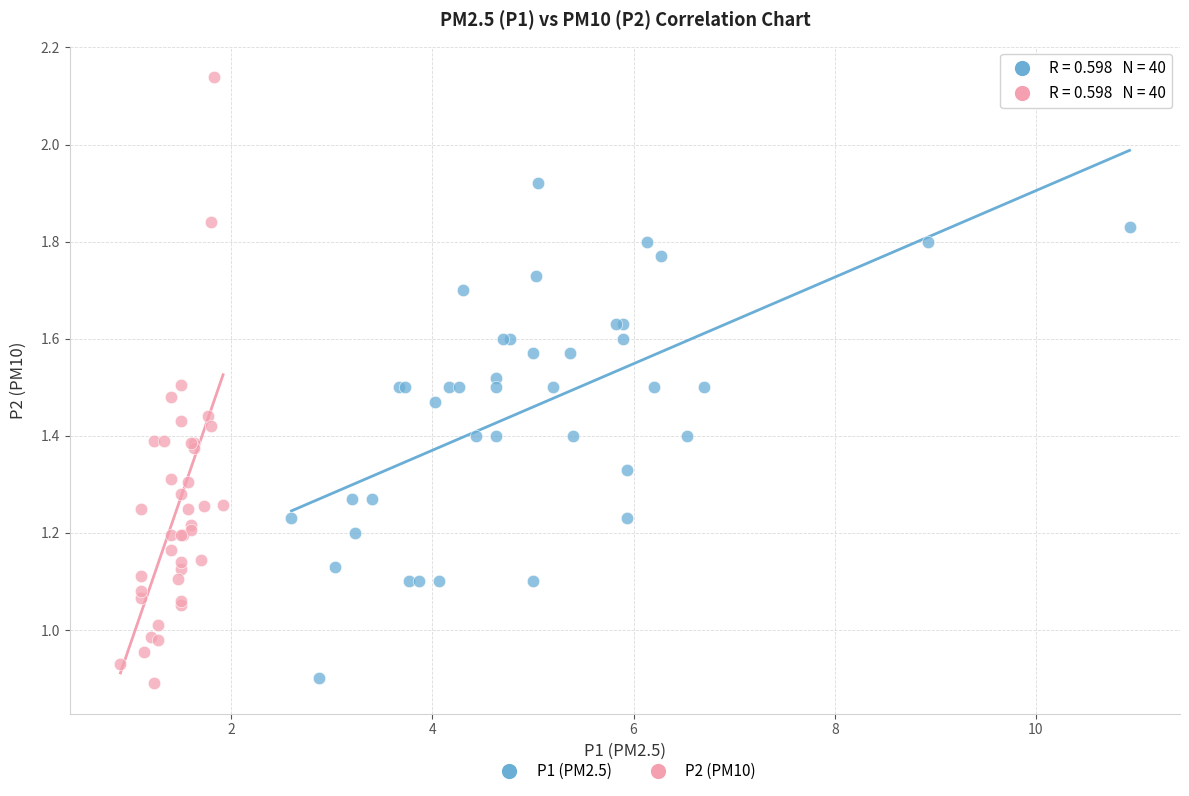

Which series has the largest Y range (max minus min)?

P2 (PM10)